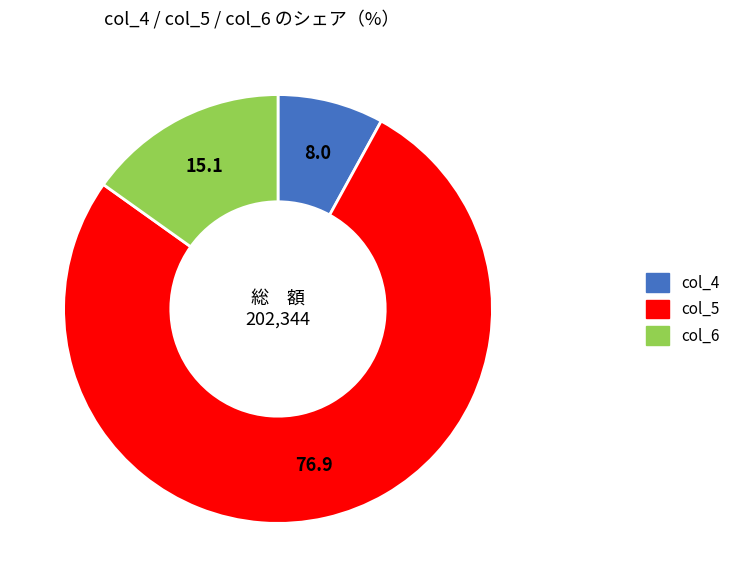

What is the largest slice in the pie chart?

col_5